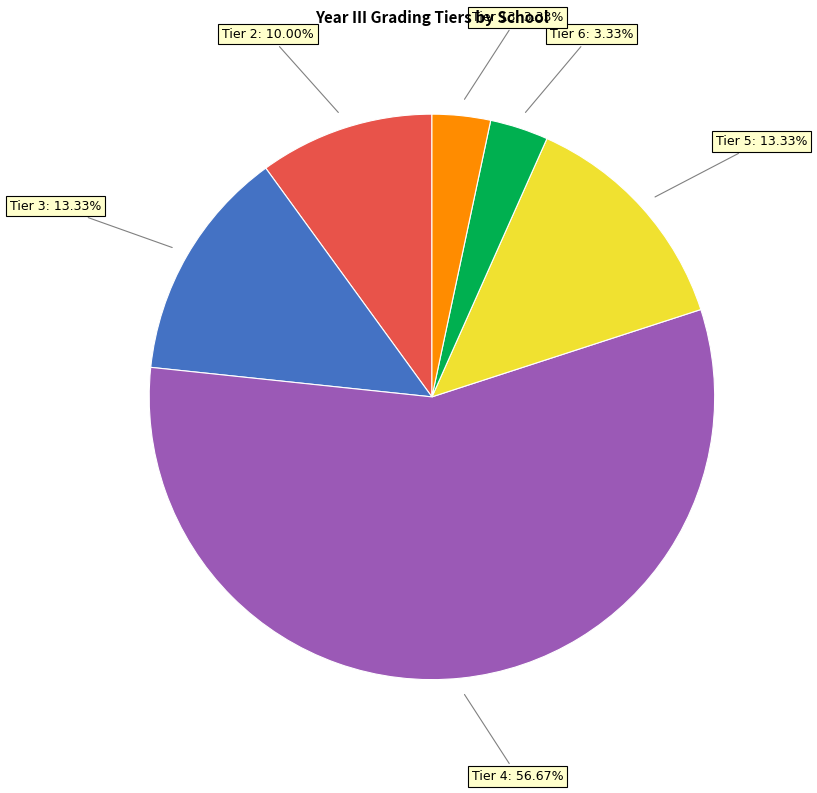

Does Tier 4 account for over 50% of the chart?

Yes